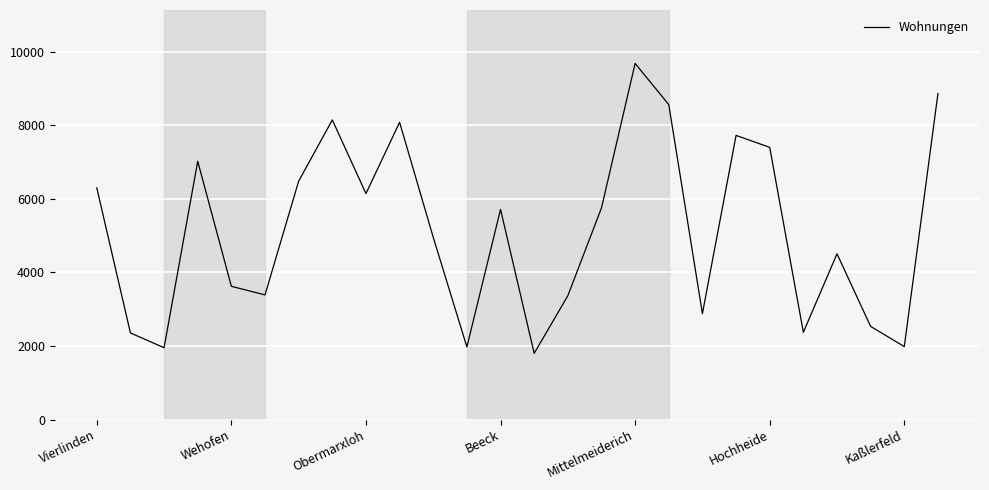

What is the smallest value displayed?

1799